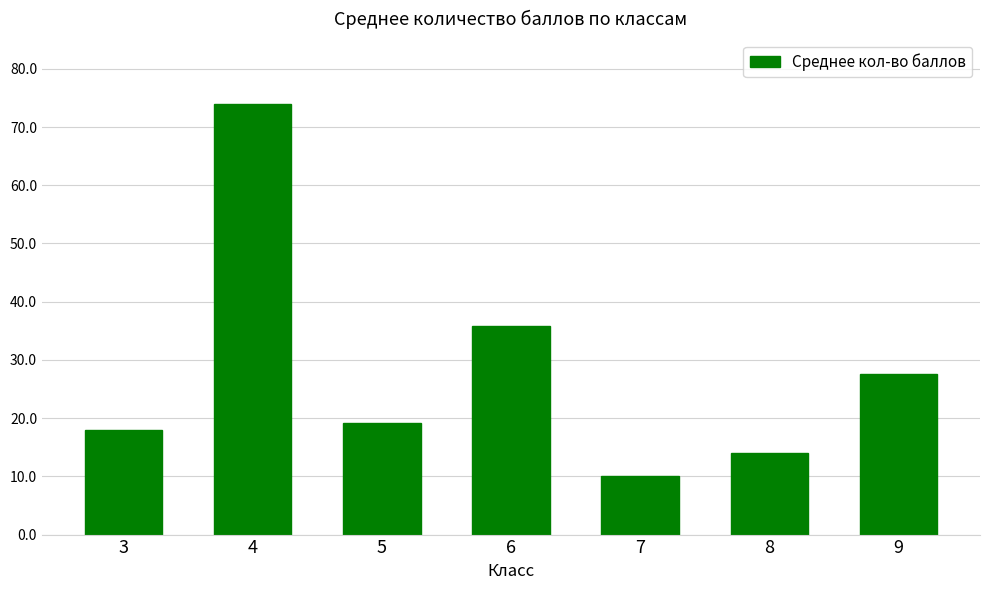

Is it true that the value at 7 is 13.7?

False